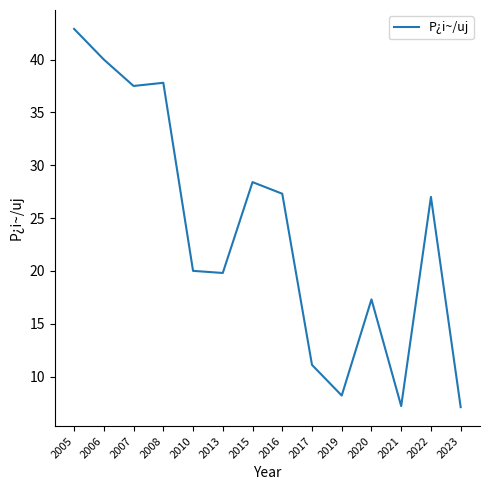

Is it true that the value at 2023 is 4.9?

False